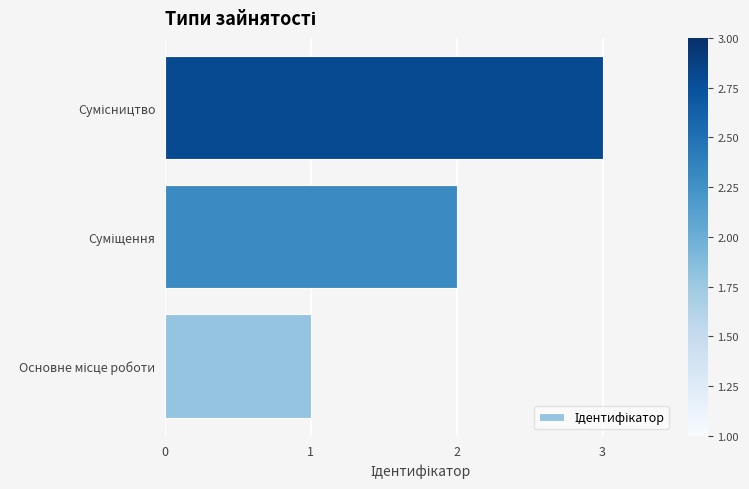

What is the maximum value shown in the chart?

3